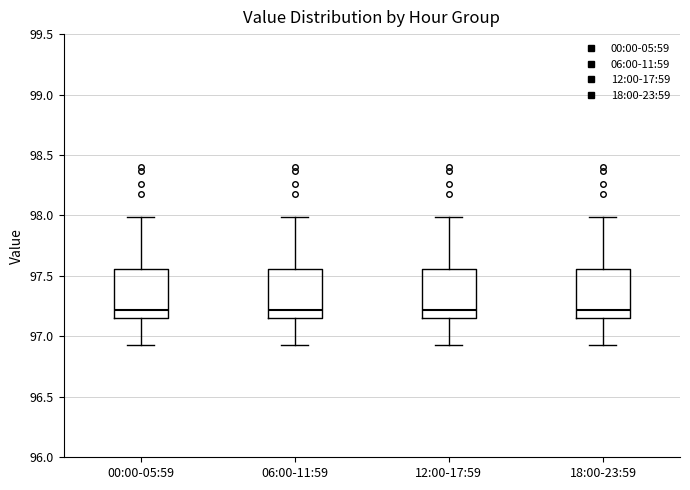

Reading left to right, read every box against the y-axis: the position of its median line, the range the box covers, and the ends of its whiskers. The values are not printed on the chart, so give them approximately, as read against the axis.

00:00-05:59: median 97.20, box 97.15 to 97.55, whiskers 96.95 to 98.00
06:00-11:59: median 97.20, box 97.15 to 97.55, whiskers 96.95 to 98.00
12:00-17:59: median 97.20, box 97.15 to 97.55, whiskers 96.95 to 98.00
18:00-23:59: median 97.20, box 97.15 to 97.55, whiskers 96.95 to 98.00